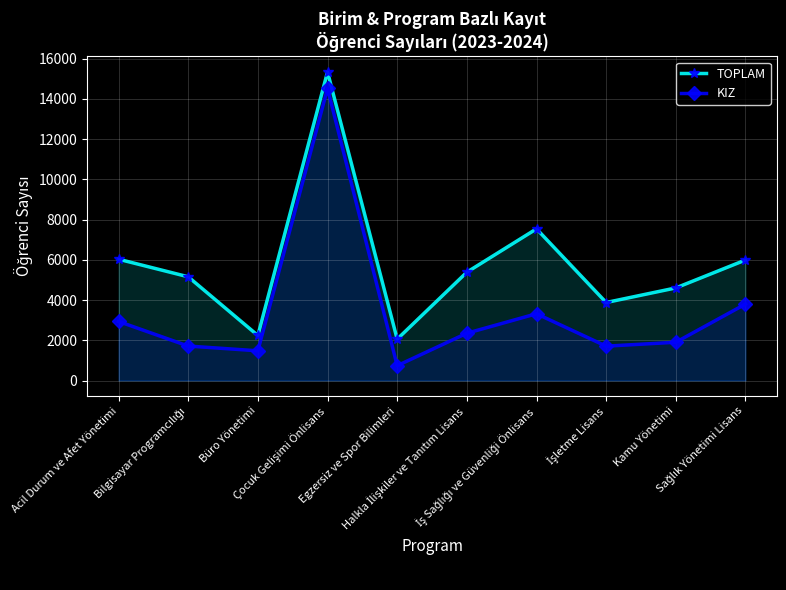

What value does the TOPLAM series have at İş Sağlığı ve Güvenliği Önlisans?

7536